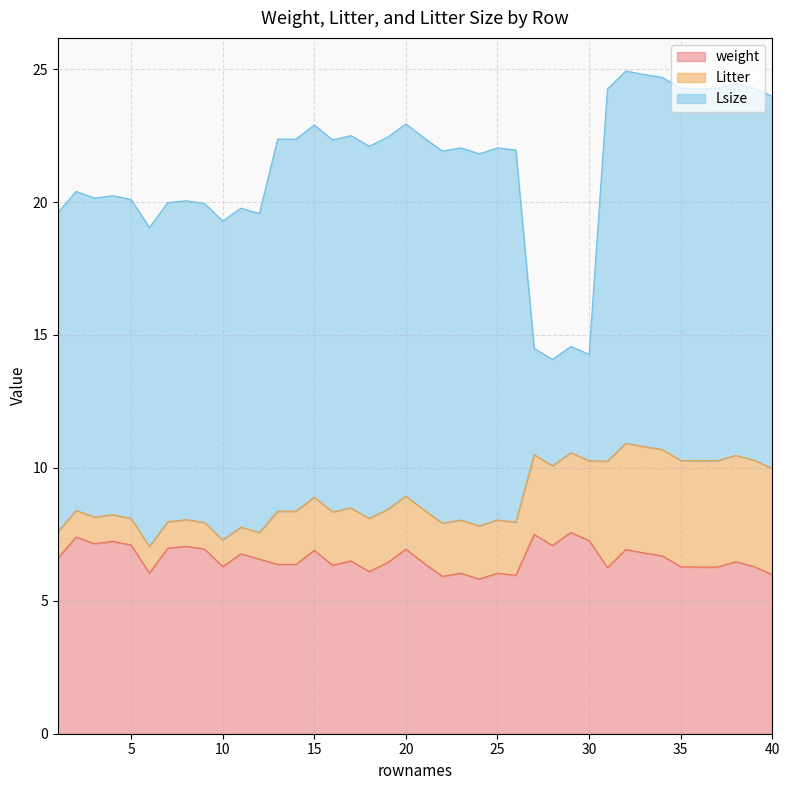

Reading left to right, extract all data points from this chart.

weight: 1=6.6	2=7.4	3=7.2	4=7.2	5=7.1	6=6.0	7=7.0	8=7.0	9=7.0	10=6.3	11=6.8	12=6.6	13=6.4	14=6.4	15=6.9	16=6.3	17=6.5	18=6.1	19=6.4	20=6.9	21=6.4	22=5.9	23=6.0	24=5.8	25=6.0	26=6.0	27=7.5	28=7.1	29=7.6	30=7.3	31=6.2	32=6.9	33=6.8	34=6.7	35=6.3	36=6.3	37=6.3	38=6.5	39=6.3	40=6.0
Litter: 1=1.0	2=1.0	3=1.0	4=1.0	5=1.0	6=1.0	7=1.0	8=1.0	9=1.0	10=1.0	11=1.0	12=1.0	13=2.0	14=2.0	15=2.0	16=2.0	17=2.0	18=2.0	19=2.0	20=2.0	21=2.0	22=2.0	23=2.0	24=2.0	25=2.0	26=2.0	27=3.0	28=3.0	29=3.0	30=3.0	31=4.0	32=4.0	33=4.0	34=4.0	35=4.0	36=4.0	37=4.0	38=4.0	39=4.0	40=4.0
Lsize: 1=12.0	2=12.0	3=12.0	4=12.0	5=12.0	6=12.0	7=12.0	8=12.0	9=12.0	10=12.0	11=12.0	12=12.0	13=14.0	14=14.0	15=14.0	16=14.0	17=14.0	18=14.0	19=14.0	20=14.0	21=14.0	22=14.0	23=14.0	24=14.0	25=14.0	26=14.0	27=4.0	28=4.0	29=4.0	30=4.0	31=14.0	32=14.0	33=14.0	34=14.0	35=14.0	36=14.0	37=14.0	38=14.0	39=14.0	40=14.0